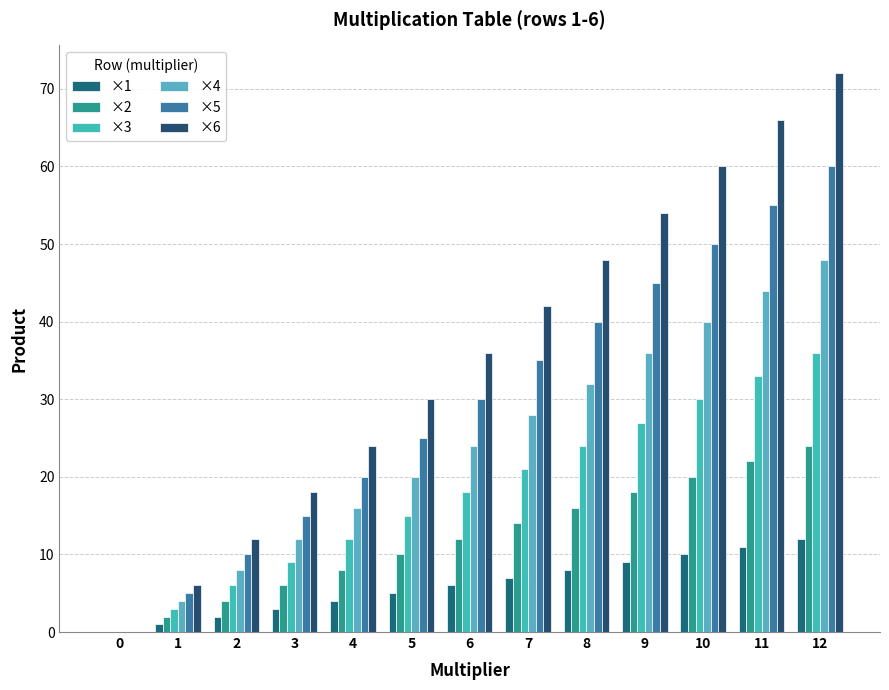

How many groups of bars are there?

13